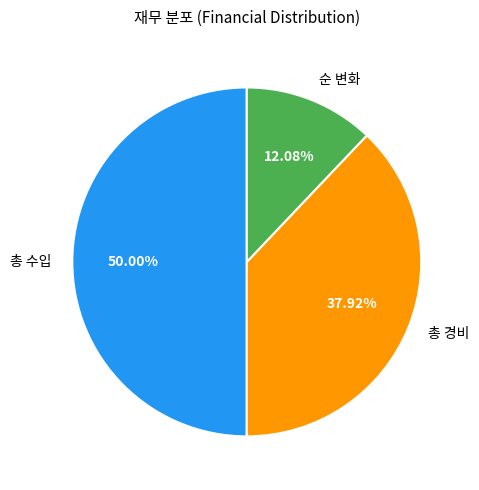

True or false: 순 변화 accounts for 12% of the total.

True